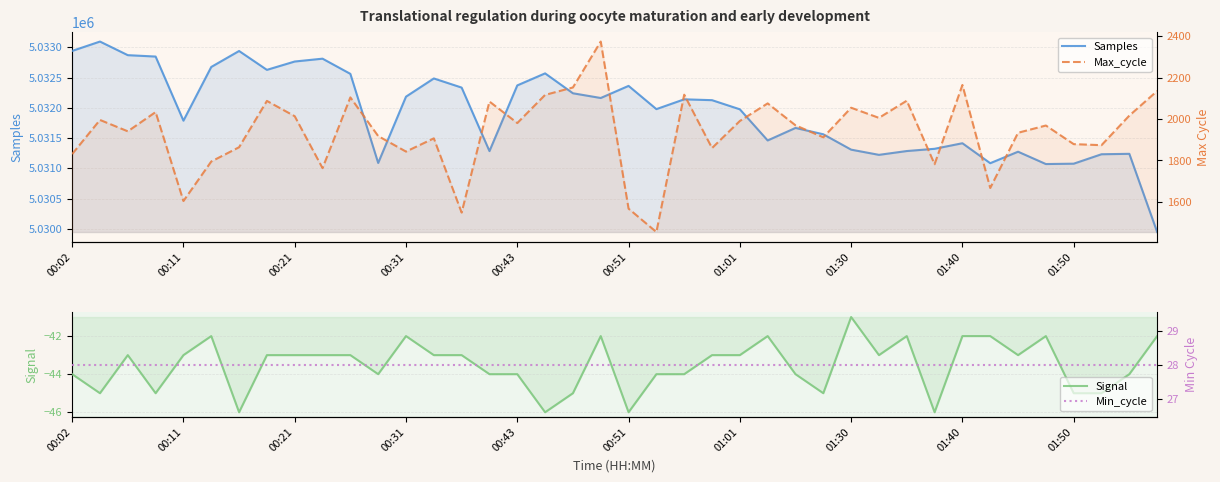

At 35, list the series in order from smallest to largest.

Signal, Min_cycle, Max_cycle, Samples